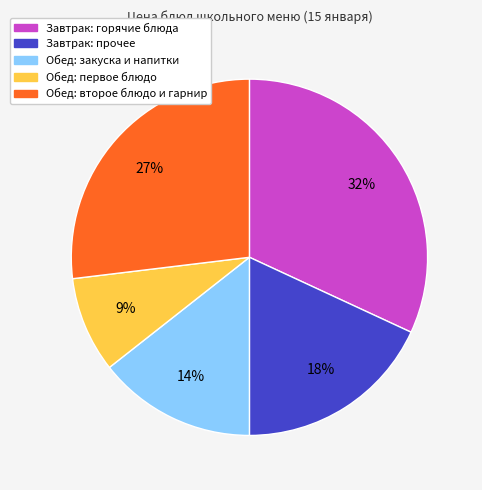

Is there a majority slice in this chart?

No